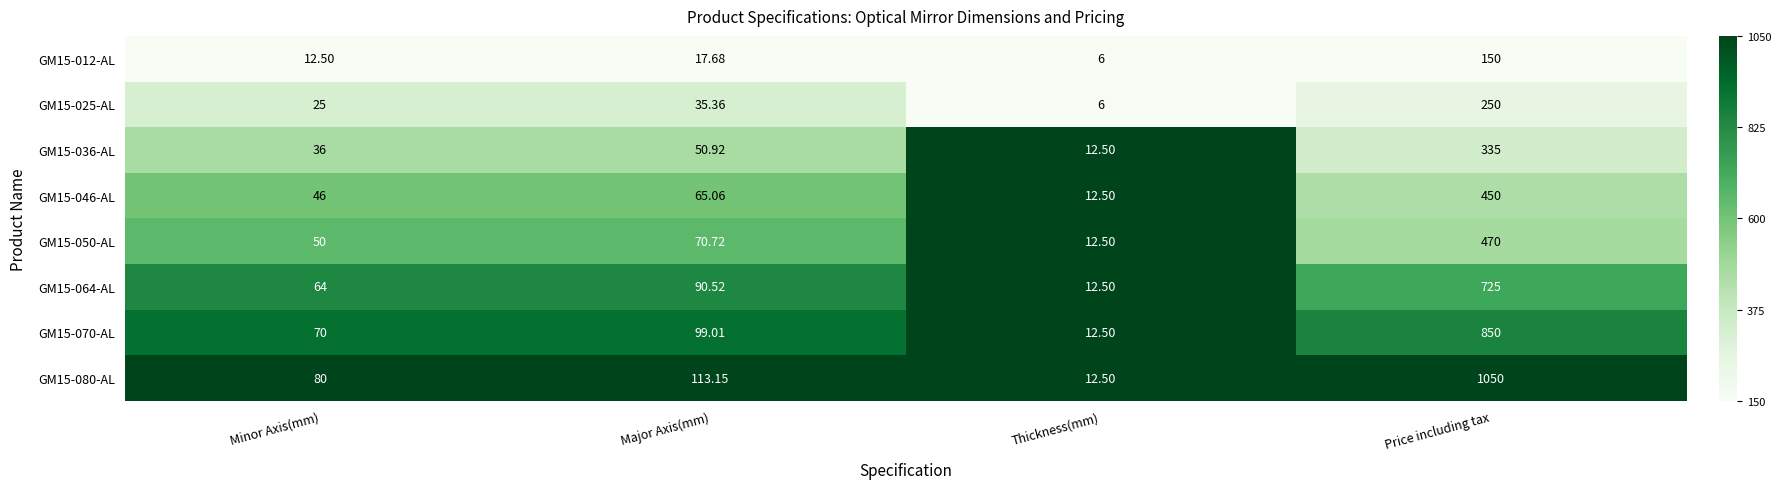

At which category is the sum across all series the highest?

Price including tax